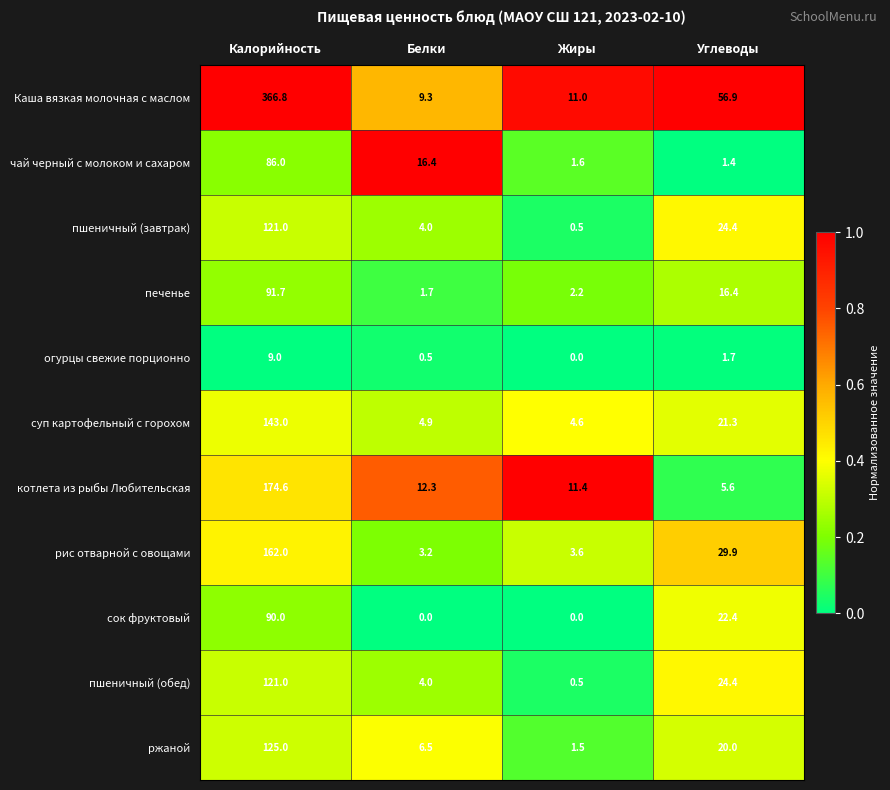

Between Калорийность and Белки, which series saw the biggest shift?

Каша вязкая молочная с маслом